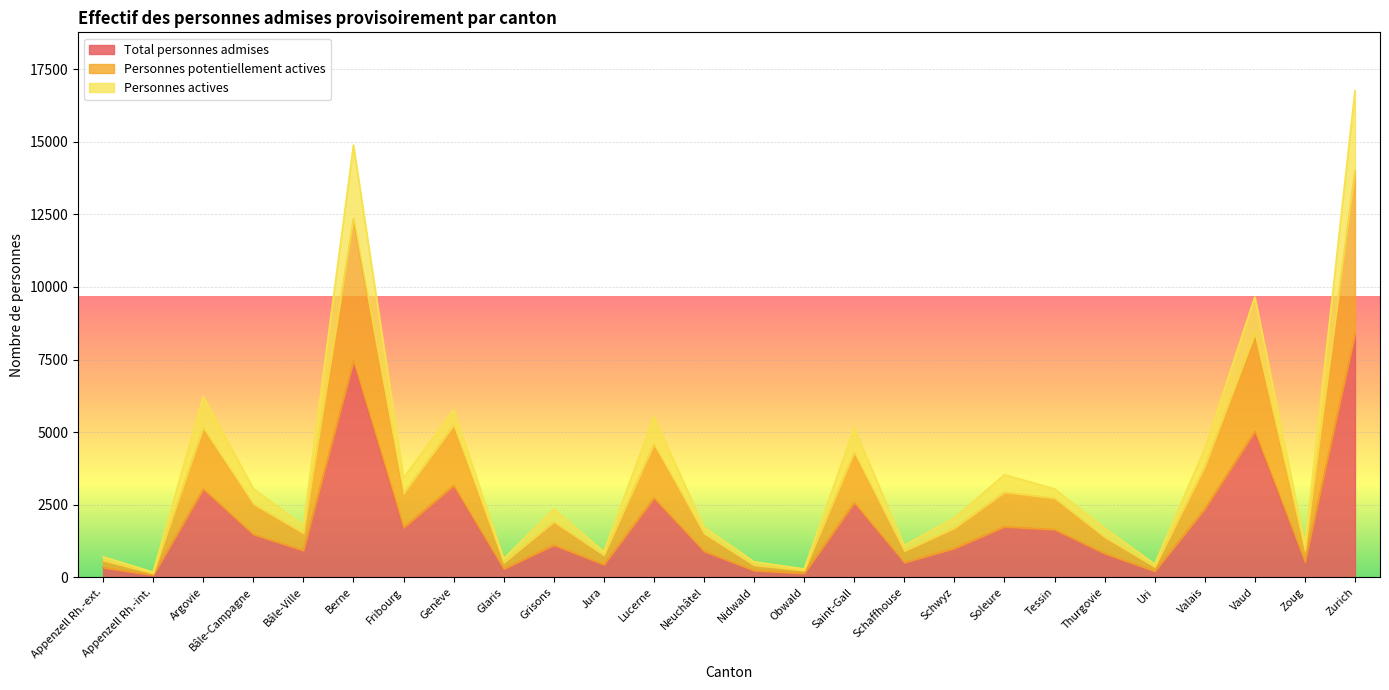

True or false: Personnes potentiellement actives and Total personnes admises intersect in this chart.

False